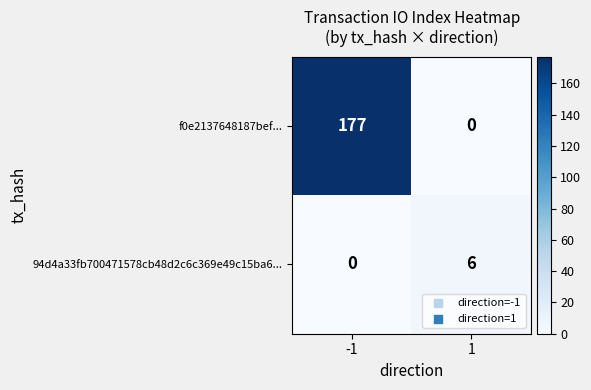

List the series in order of their overall mean, highest first.

f0e2137648187bef..., 94d4a33fb700471578cb48d2c6c369e49c15ba6...